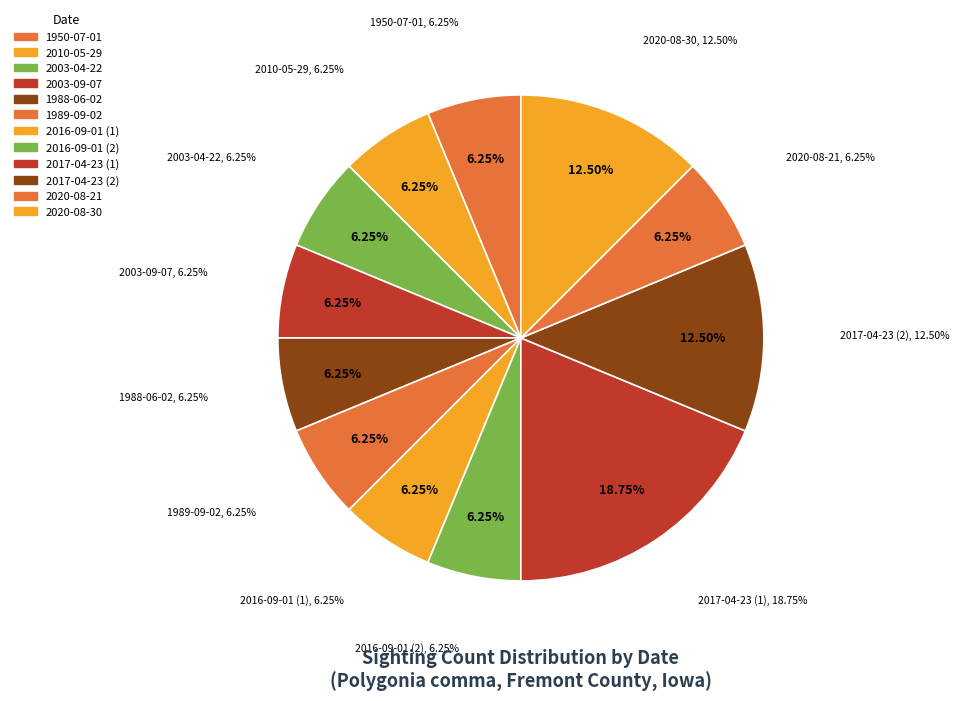

The 2010-05-29 slice represents 6% of the pie. True or false?

True